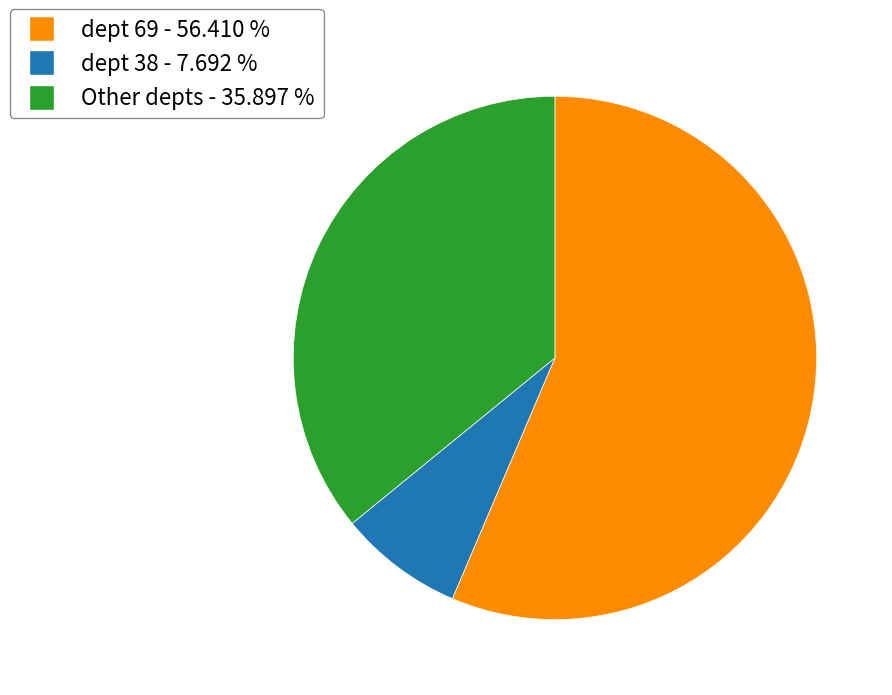

Is there any slice that represents more than half of the pie?

Yes